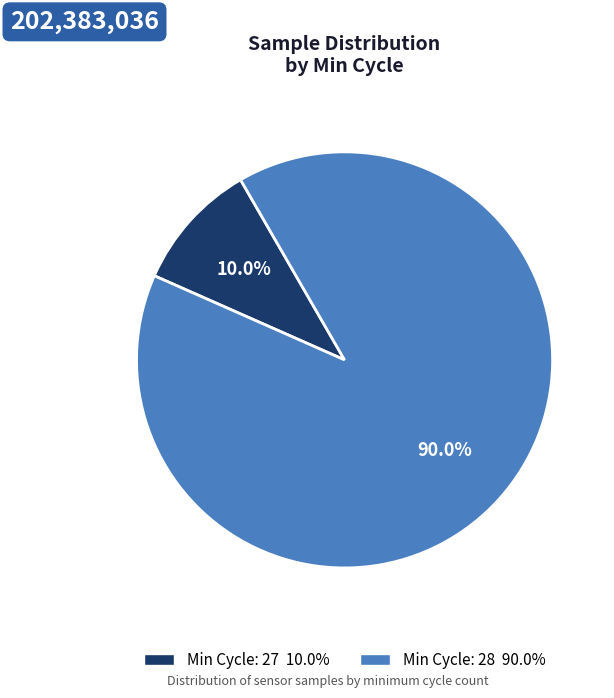

Is there any slice that represents more than half of the pie?

Yes